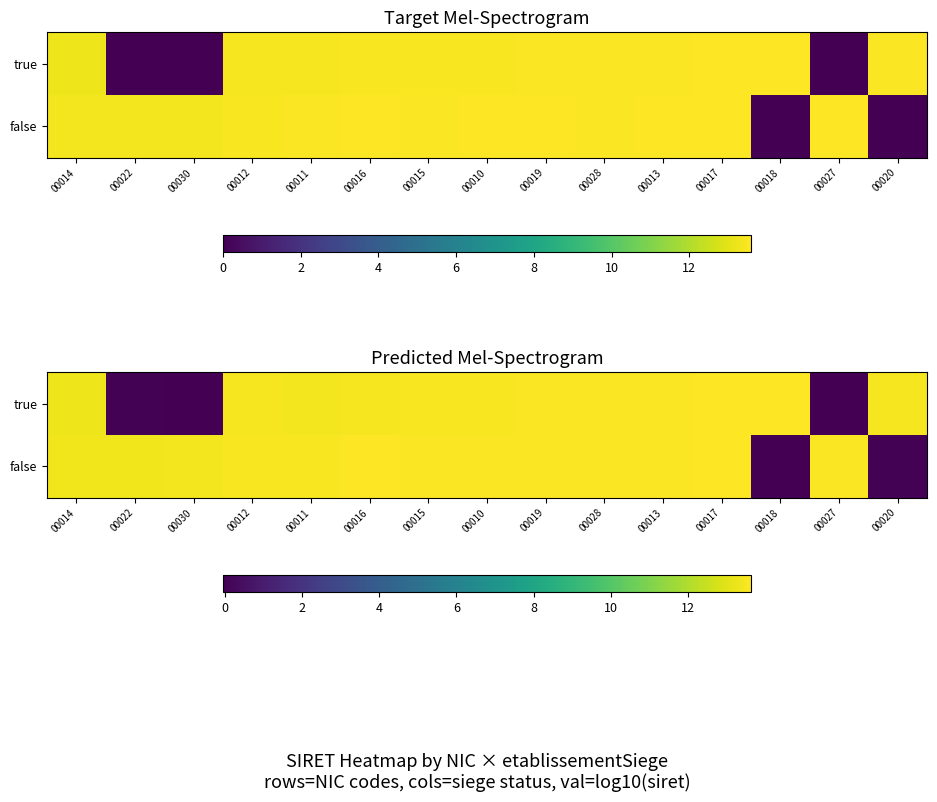

What is the sum of the true values at 00011 and 00010?

26.9